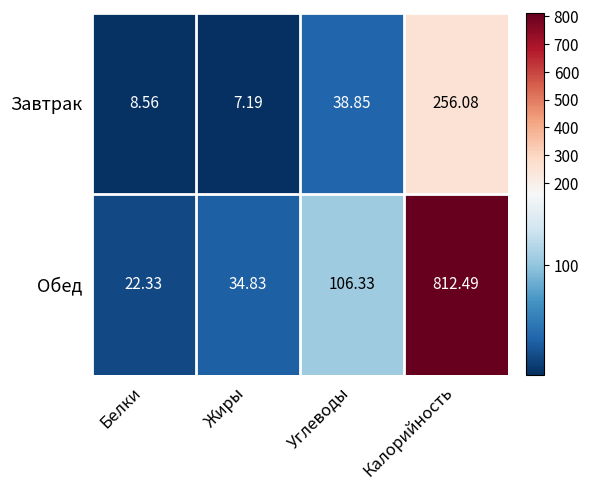

Which label corresponds to the smallest value in the chart?

Жиры